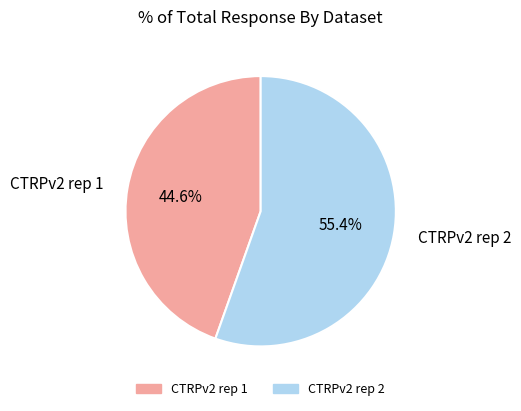

Which category has the biggest portion of the pie?

CTRPv2 rep 2